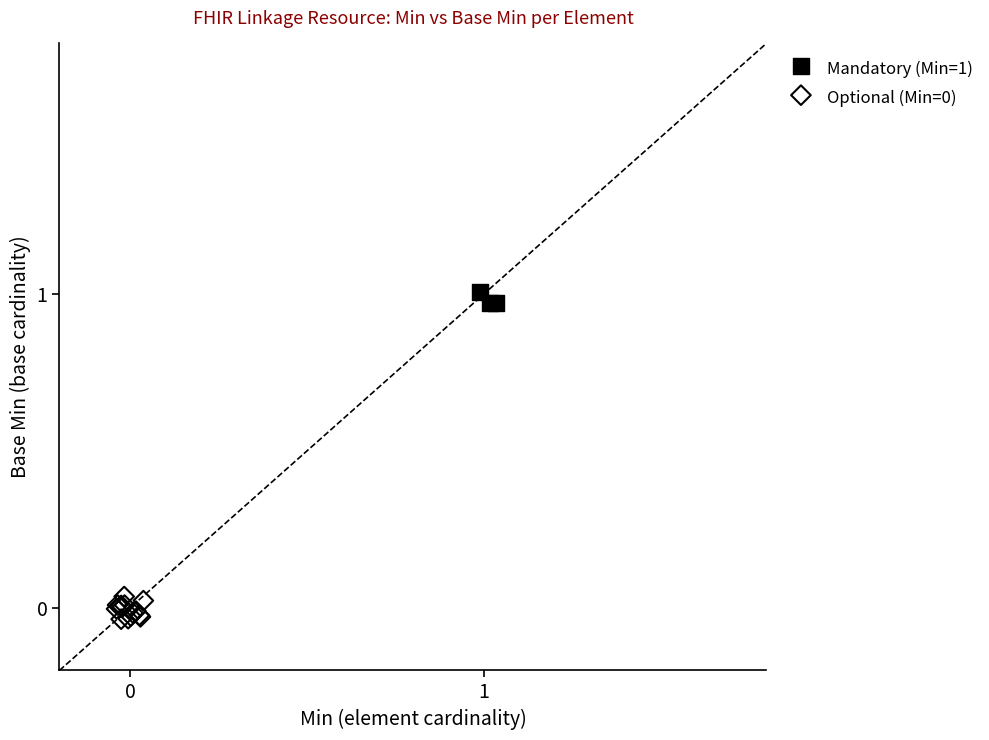

Which series reaches the maximum Y coordinate?

Mandatory (Min=1)